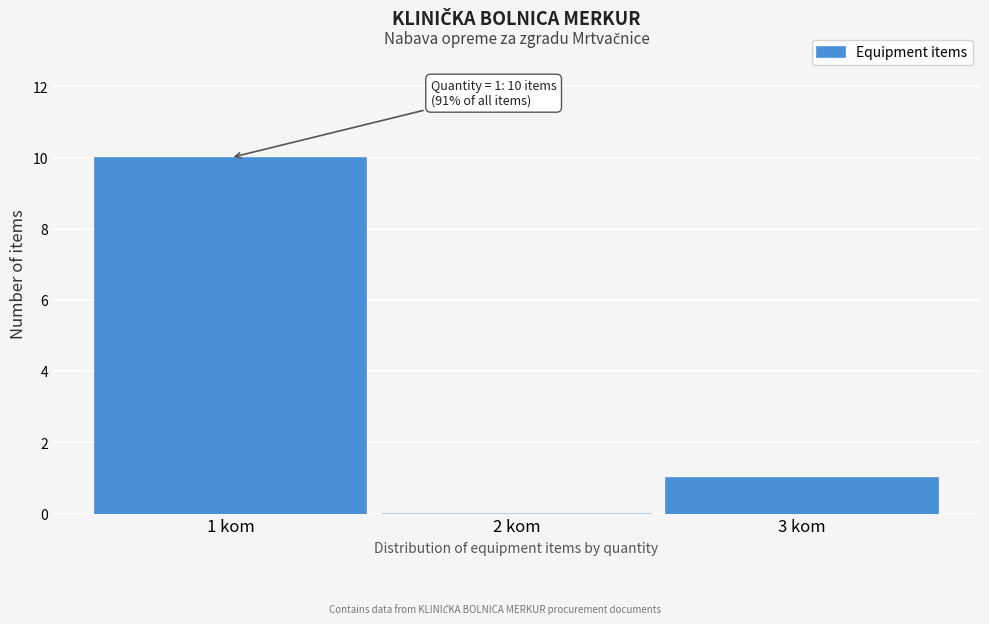

Which range on the x-axis has the tallest bar?

0.5 to 1.5